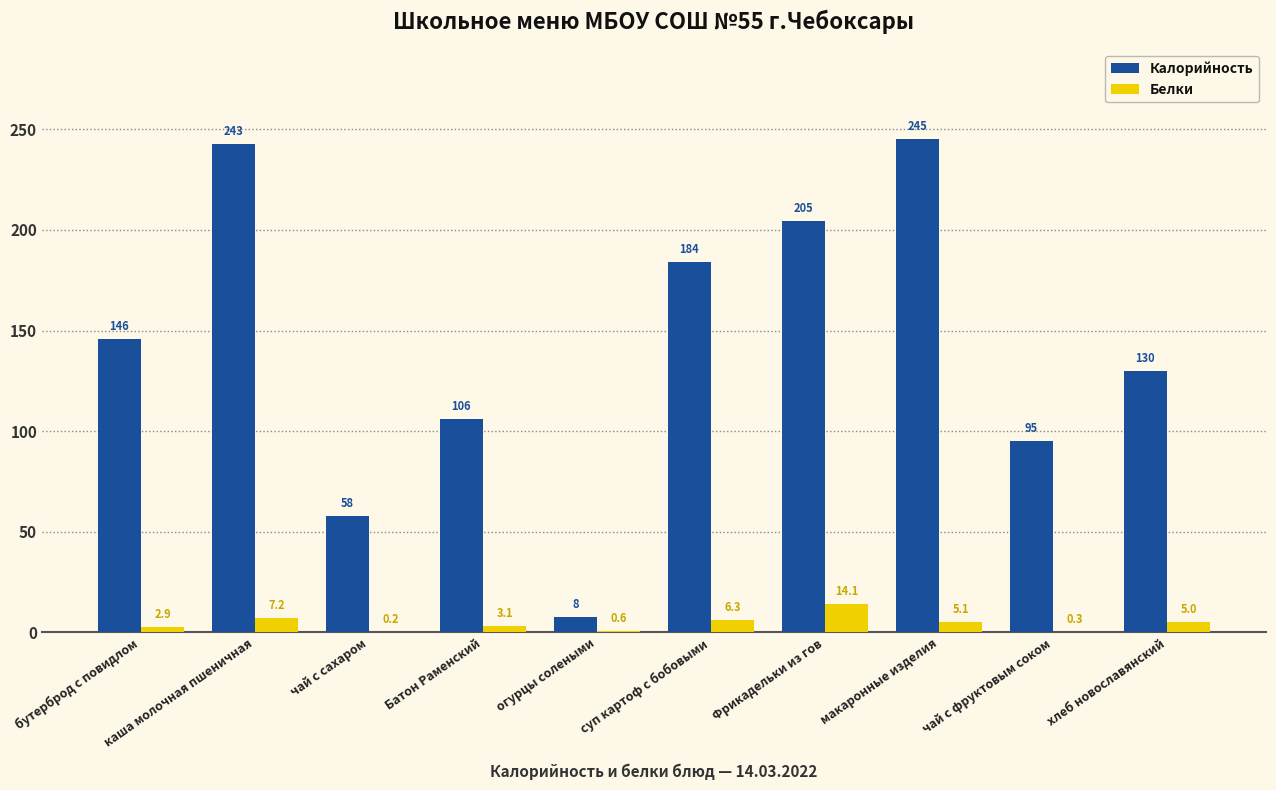

Is it true that Белки equals 0.3 at чай с фруктовым соком?

True